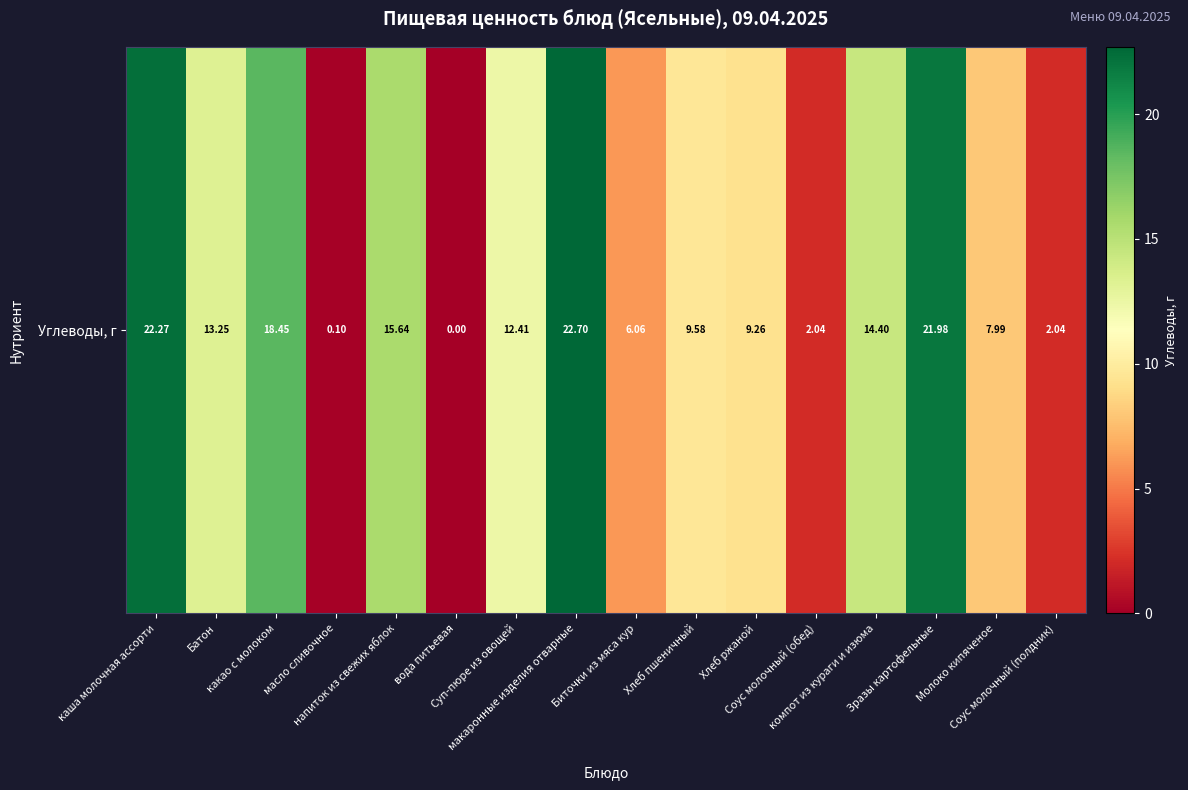

What is the difference between the values at каша молочная ассорти and Молоко кипяченое?

14.3